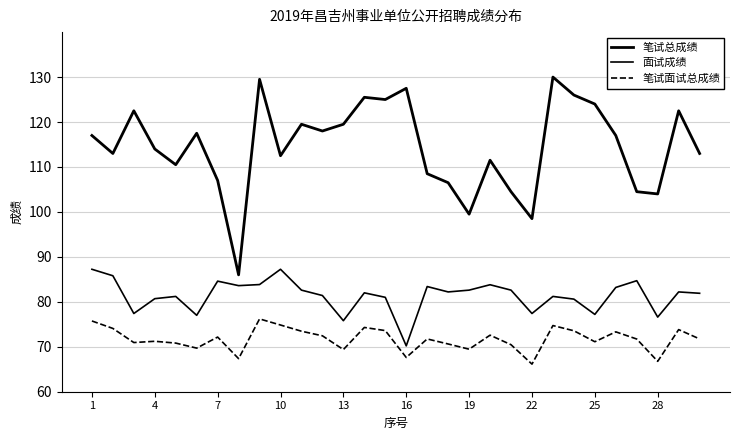

Reading left to right, extract all data points from this chart.

笔试总成绩: 117.0	113.0	122.5	114.0	110.5	117.5	107.0	86.0	129.5	112.5	119.5	118.0	119.5	125.5	125.0	127.5	108.5	106.5	99.5	111.5	104.5	98.5	130.0	126.0	124.0	117.0	104.5	104.0	122.5	113.0
面试成绩: 87.2	85.8	77.4	80.7	81.2	77.0	84.6	83.6	83.8	87.2	82.6	81.4	75.8	82.0	81.0	70.2	83.4	82.2	82.6	83.8	82.6	77.4	81.2	80.6	77.2	83.2	84.7	76.6	82.2	81.9
笔试面试总成绩: 75.7	74.1	70.9	71.2	70.8	69.7	72.2	67.4	76.2	74.8	73.5	72.4	69.4	74.3	73.6	67.6	71.7	70.6	69.5	72.6	70.5	66.1	74.7	73.6	71.1	73.3	71.7	66.8	73.8	71.7